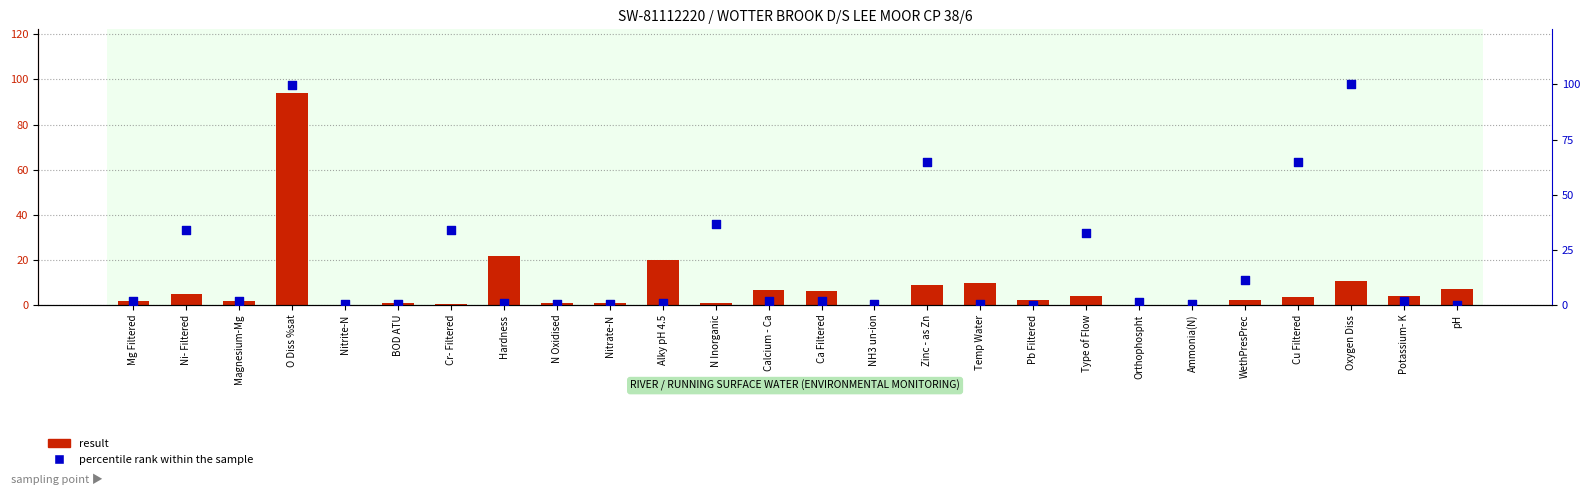

What is the total value across all series at Cu Filtered?

68.2